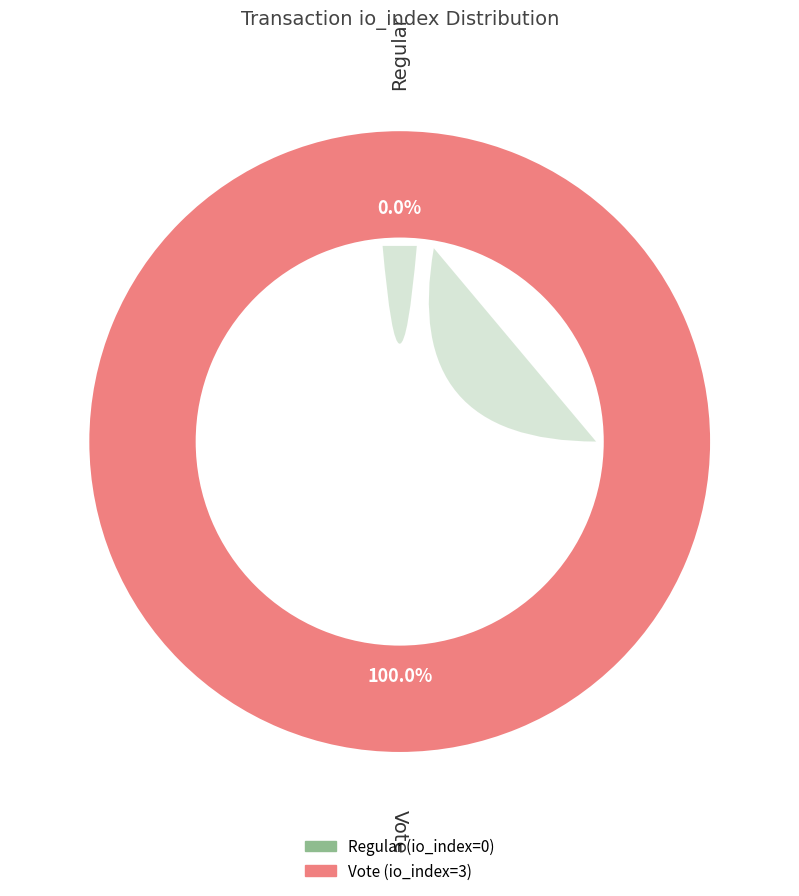

Is it true that Vote (io_index=3) is 100% of the pie?

True